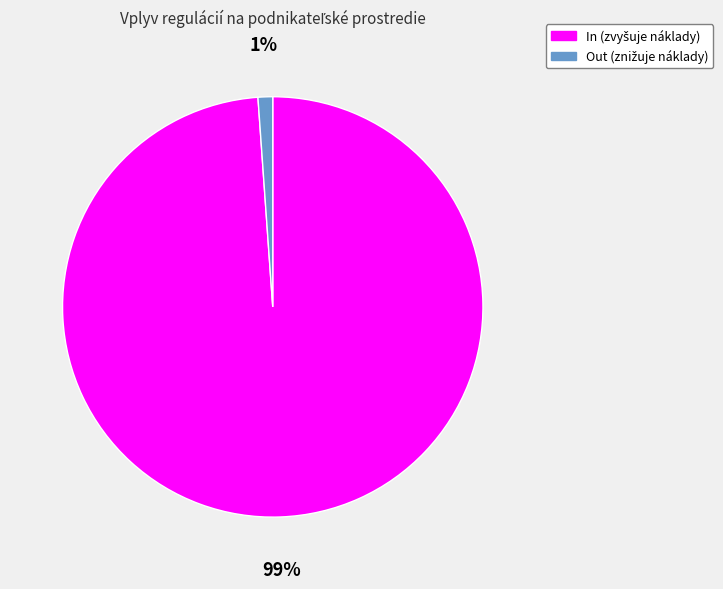

How many slices are in this pie chart?

2